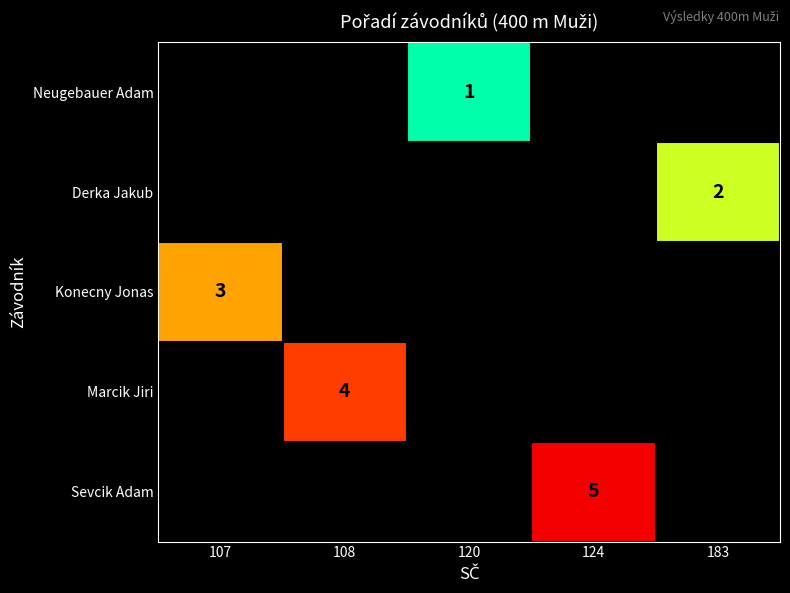

Count the number of data series in this chart.

5